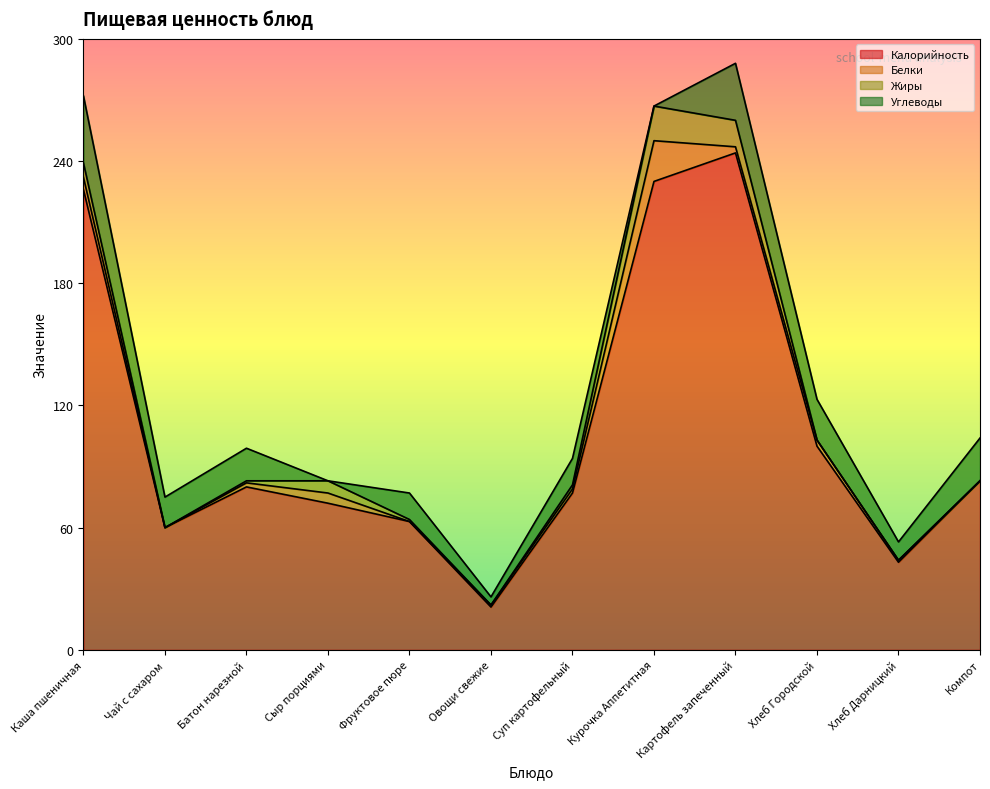

At which label does Белки first exceed 2?

Каша пшеничная